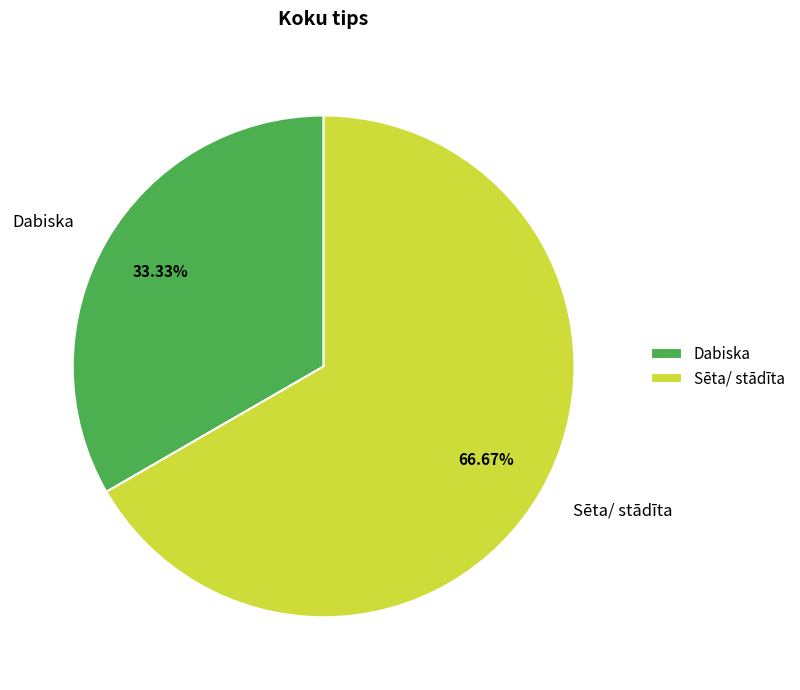

Is there a majority slice in this chart?

Yes